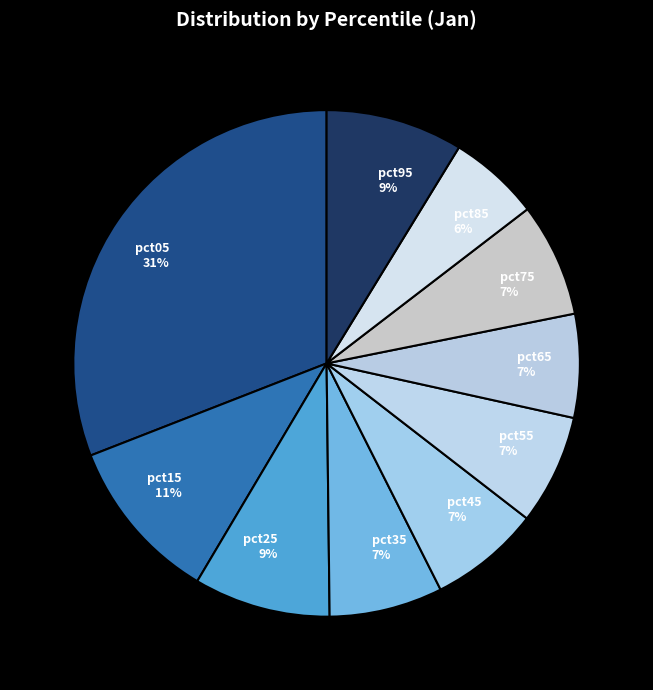

Is the sum of pct45 and pct25 greater than half?

No